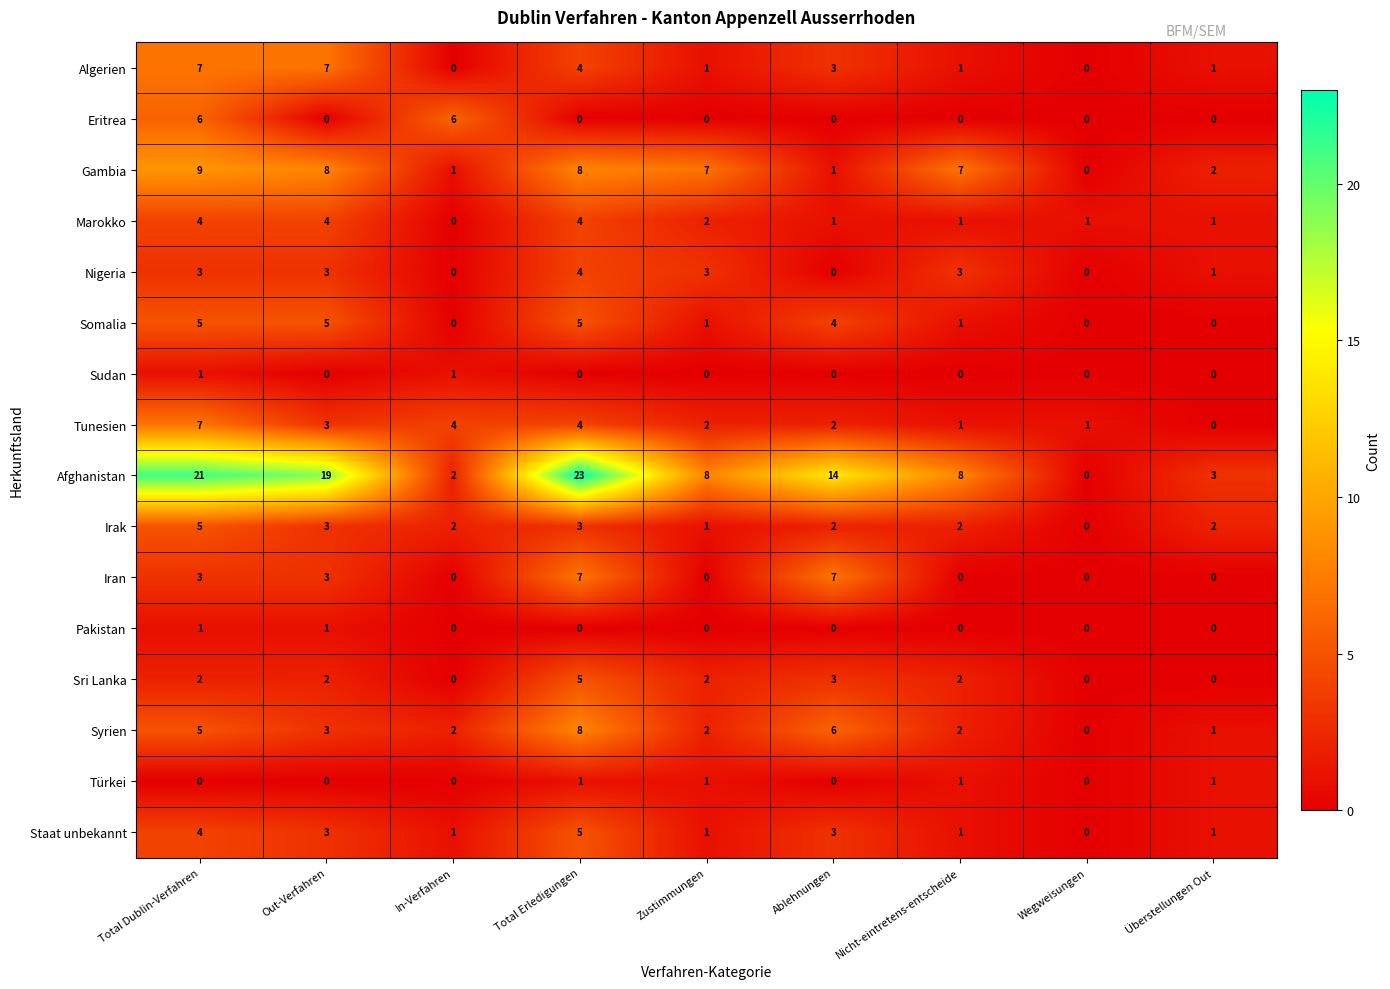

What is the spread (max minus min) of values at Ablehnungen?

14